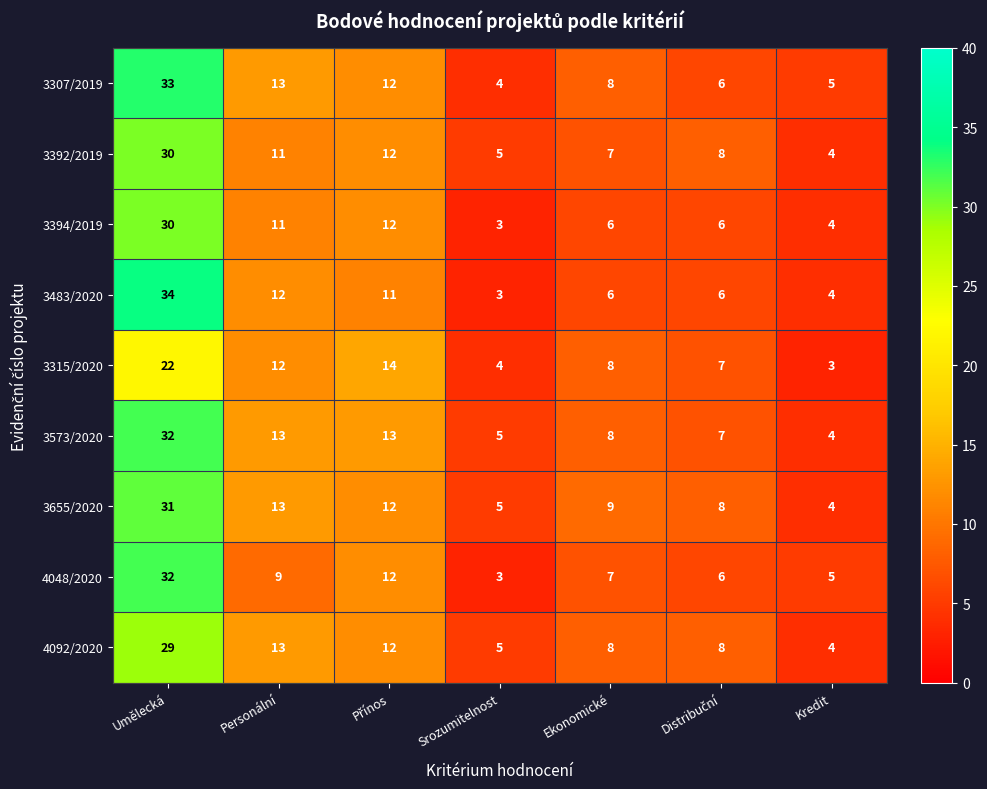

Which series has the widest spread of values?

3483/2020